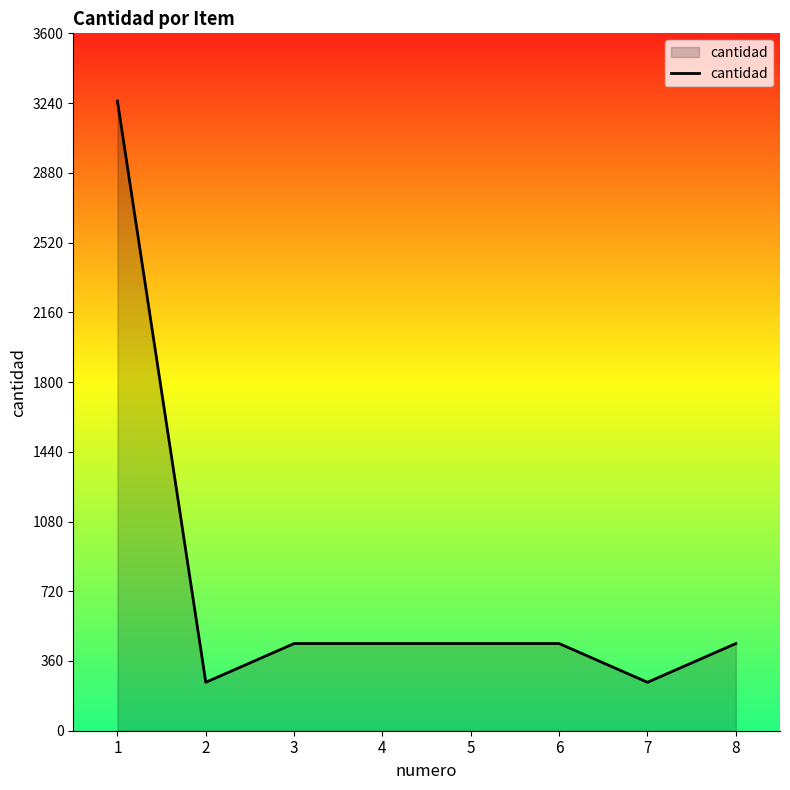

What is the sum of all values?

6000